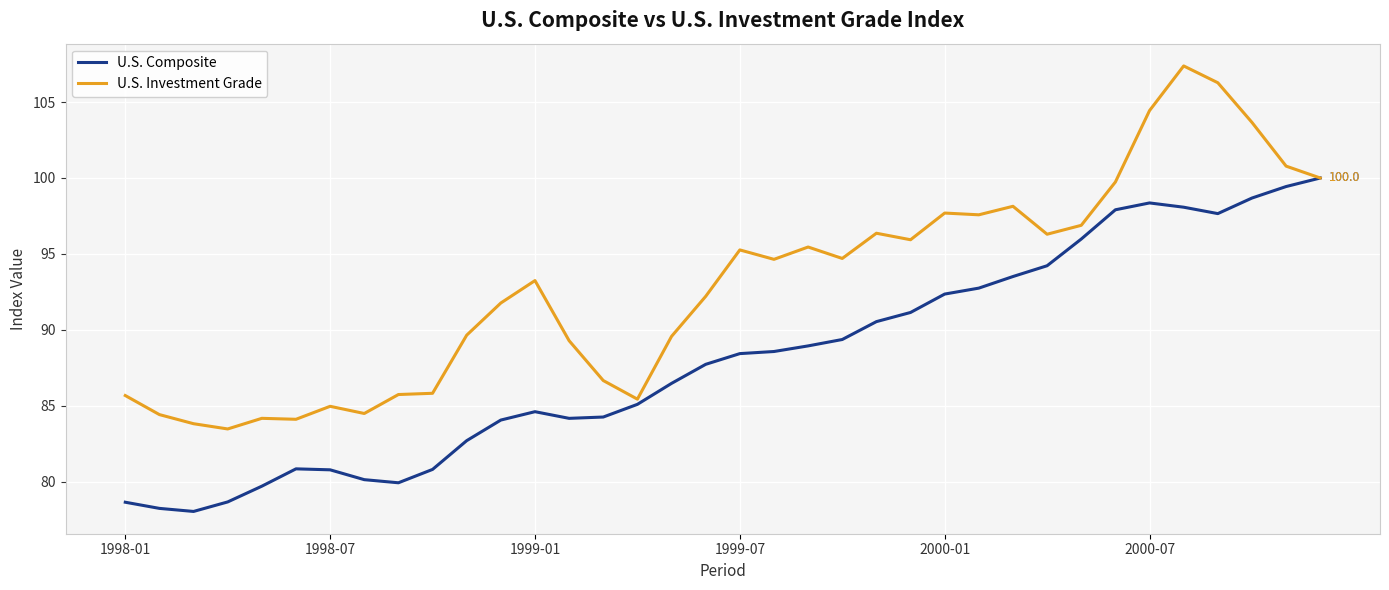

What is the maximum value for U.S. Investment Grade?

107.4